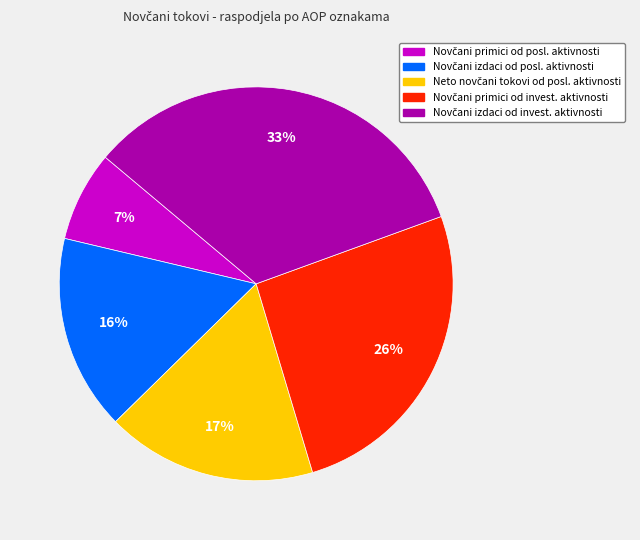

Count the number of slices in the pie.

5